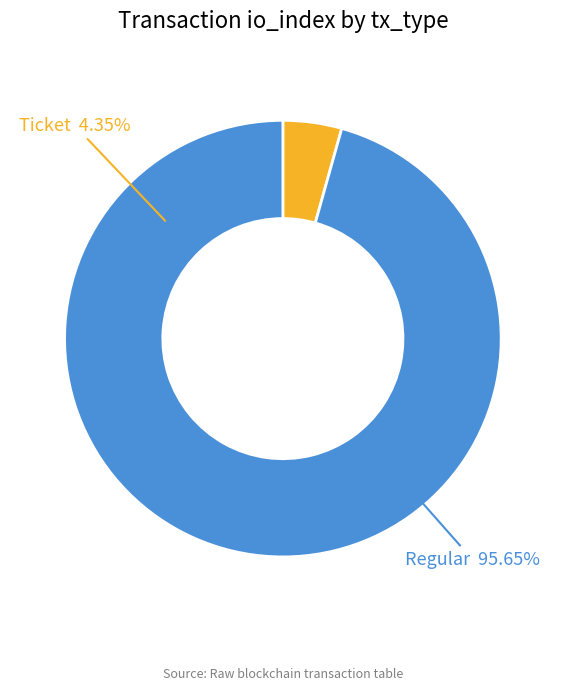

True or false: Regular (io_index=22) accounts for 55% of the total.

False